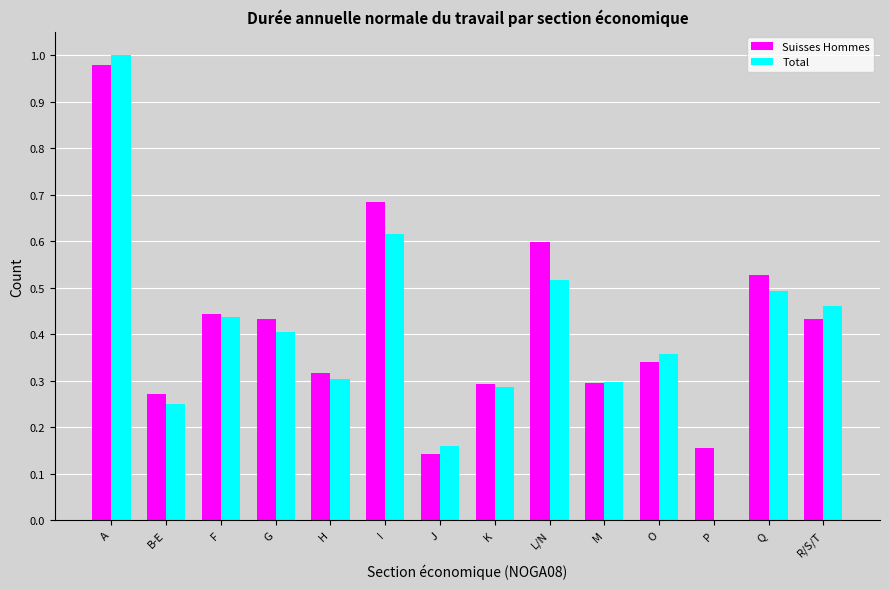

What is the total value across all series at F?

0.9